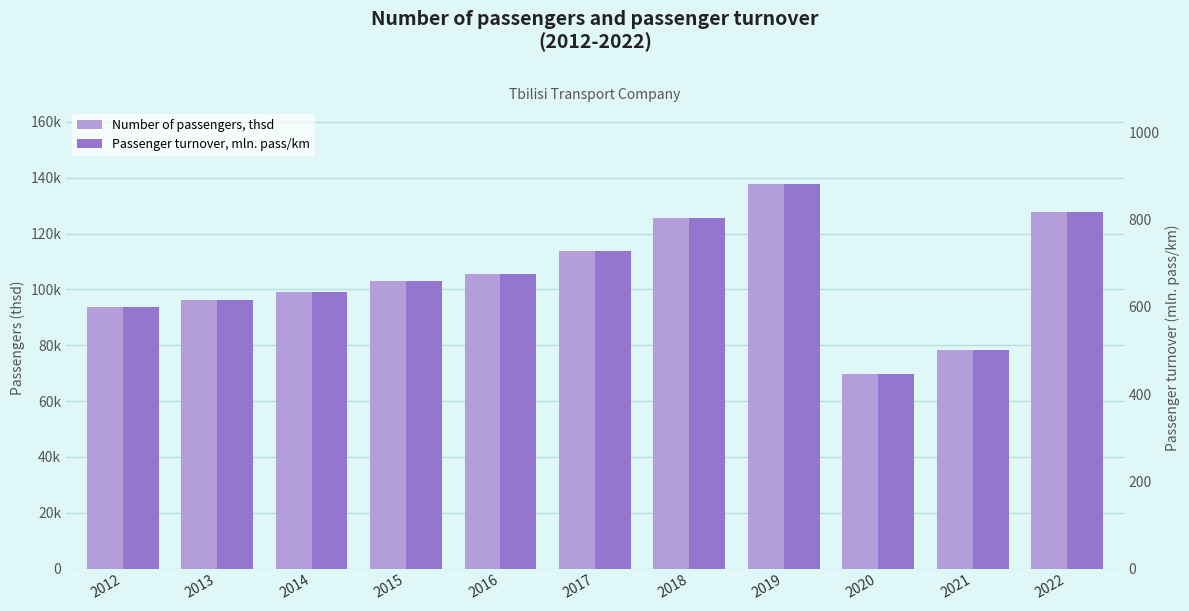

Rank the series by their maximum value, from highest to lowest.

Number of passengers, thsd, Passenger turnover, mln. pass/km